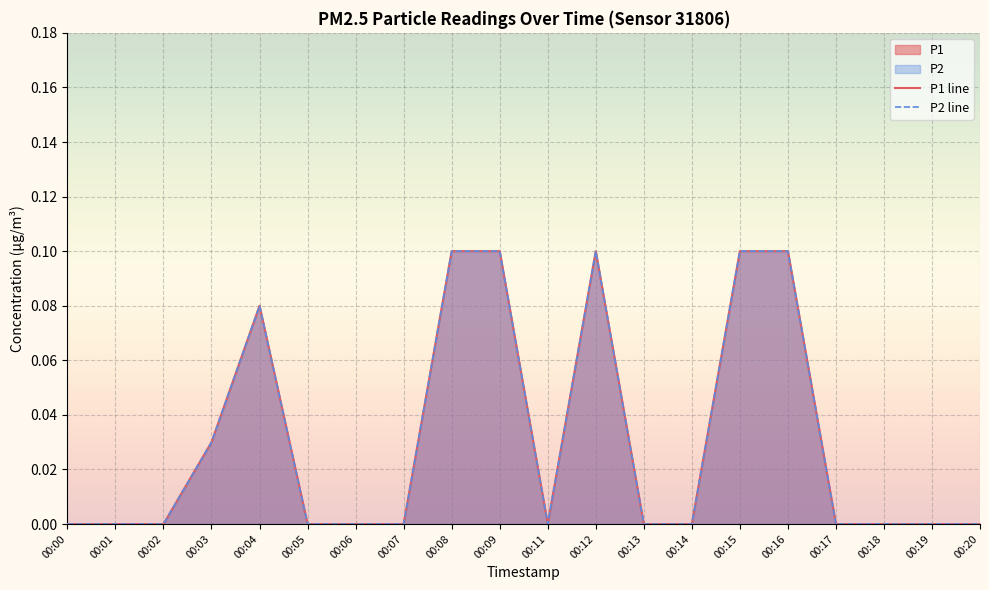

How many values in P2 line are above zero?

7